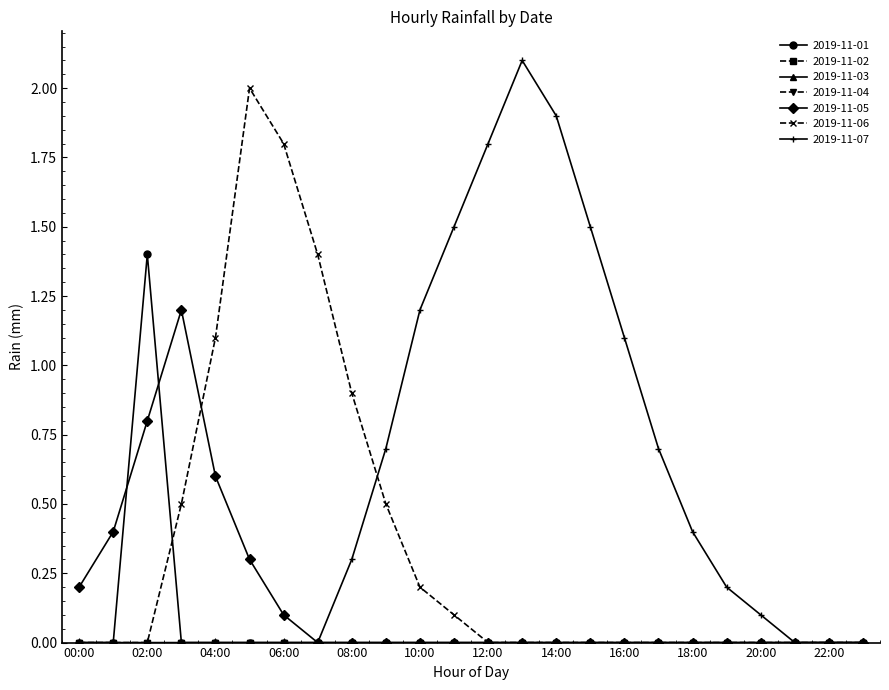

Reading left to right, what are all the values shown in this chart?

2019-11-01: 0.0	0.0	1.4	0.0	0.0	0.0	0.0	0.0	0.0	0.0	0.0	0.0	0.0	0.0	0.0	0.0	0.0	0.0	0.0	0.0	0.0	0.0	0.0	0.0
2019-11-05: 0.2	0.4	0.8	1.2	0.6	0.3	0.1	0.0	0.0	0.0	0.0	0.0	0.0	0.0	0.0	0.0	0.0	0.0	0.0	0.0	0.0	0.0	0.0	0.0
2019-11-06: 0.0	0.0	0.0	0.5	1.1	2.0	1.8	1.4	0.9	0.5	0.2	0.1	0.0	0.0	0.0	0.0	0.0	0.0	0.0	0.0	0.0	0.0	0.0	0.0
2019-11-07: 0.0	0.0	0.0	0.0	0.0	0.0	0.0	0.0	0.3	0.7	1.2	1.5	1.8	2.1	1.9	1.5	1.1	0.7	0.4	0.2	0.1	0.0	0.0	0.0